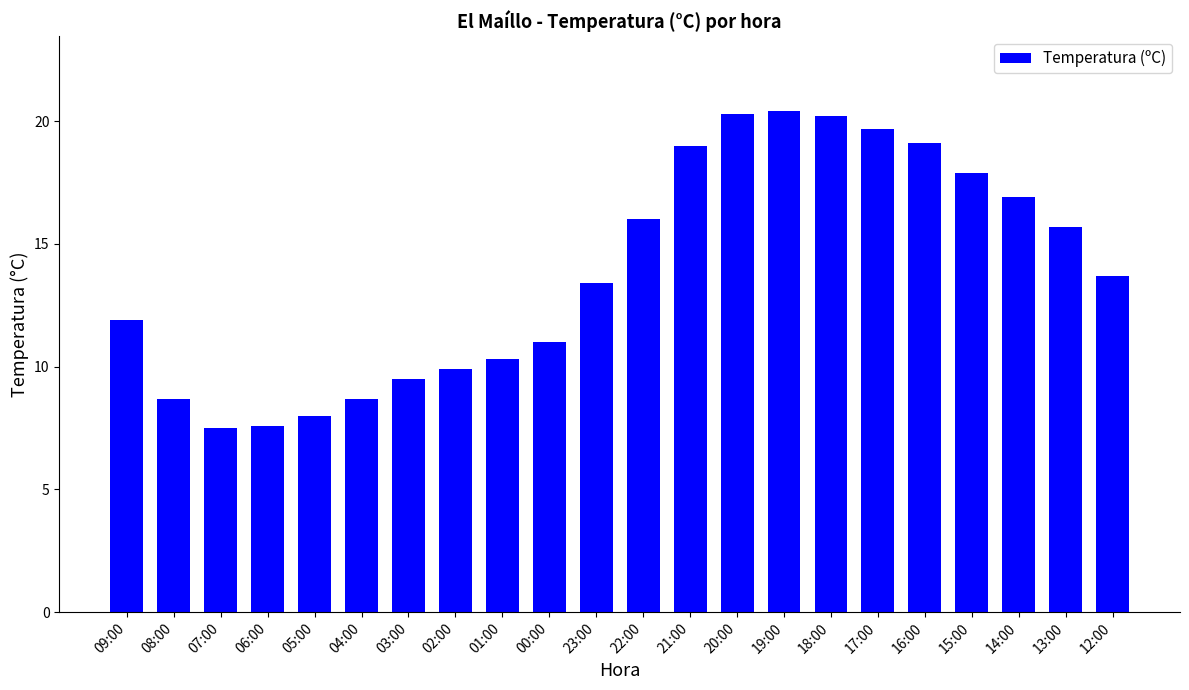

Count the number of categories in the chart.

22